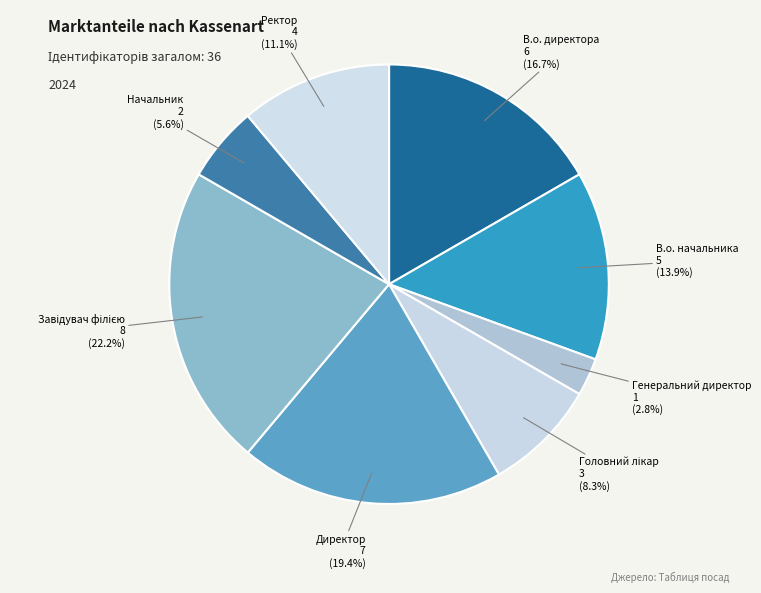

Combined, what portion of the pie is Директор and Генеральний директор?

22.2%